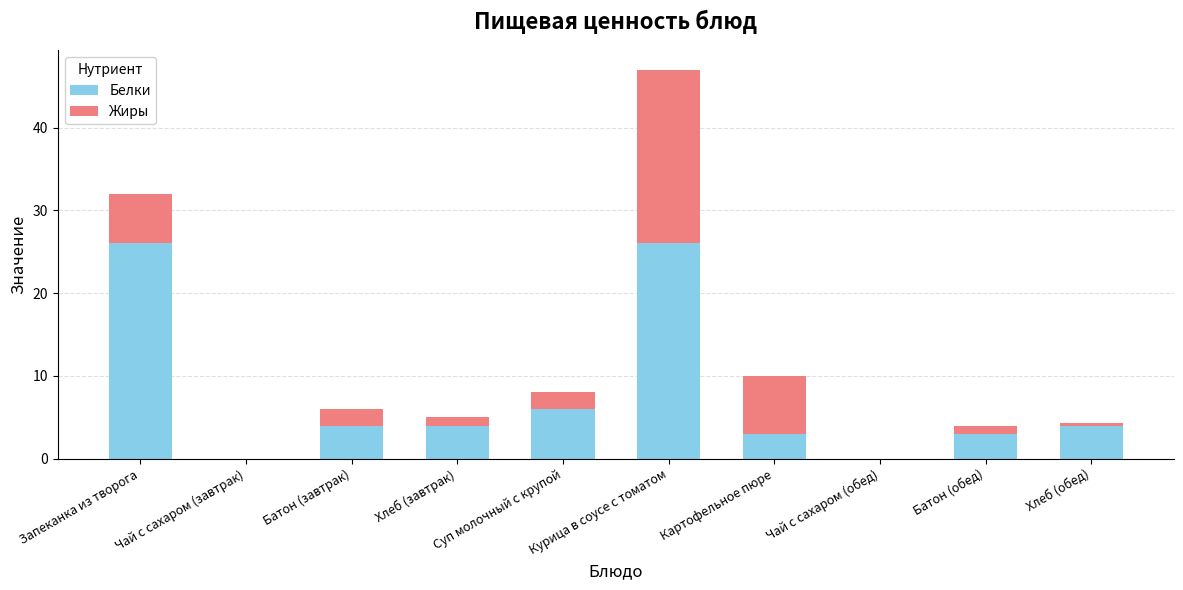

What is the total value across all series at Хлеб (завтрак)?

5.0